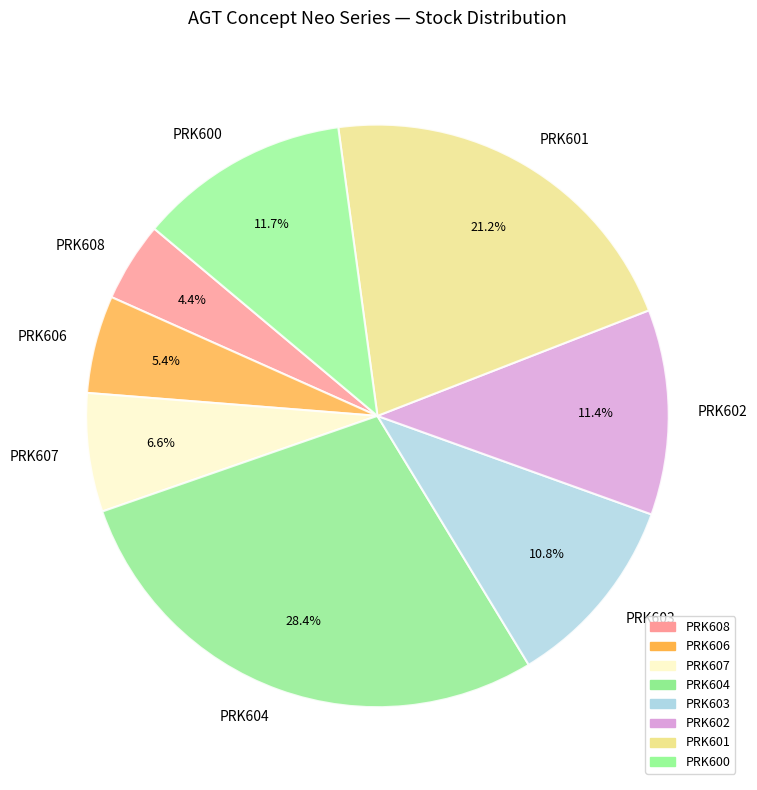

To the nearest percent, what percentage of the pie is PRK601?

21%